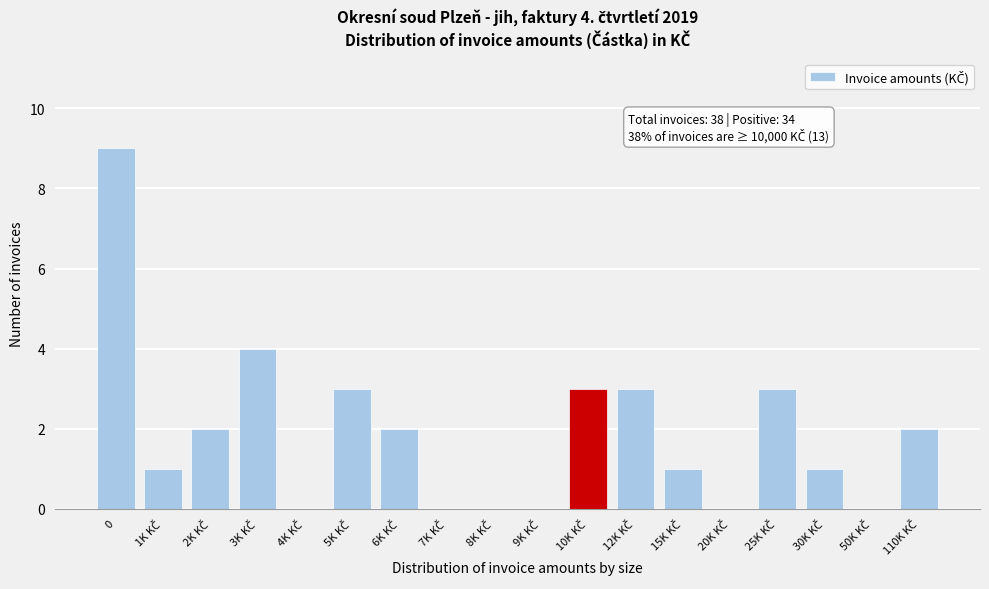

What is the greatest value displayed?

9